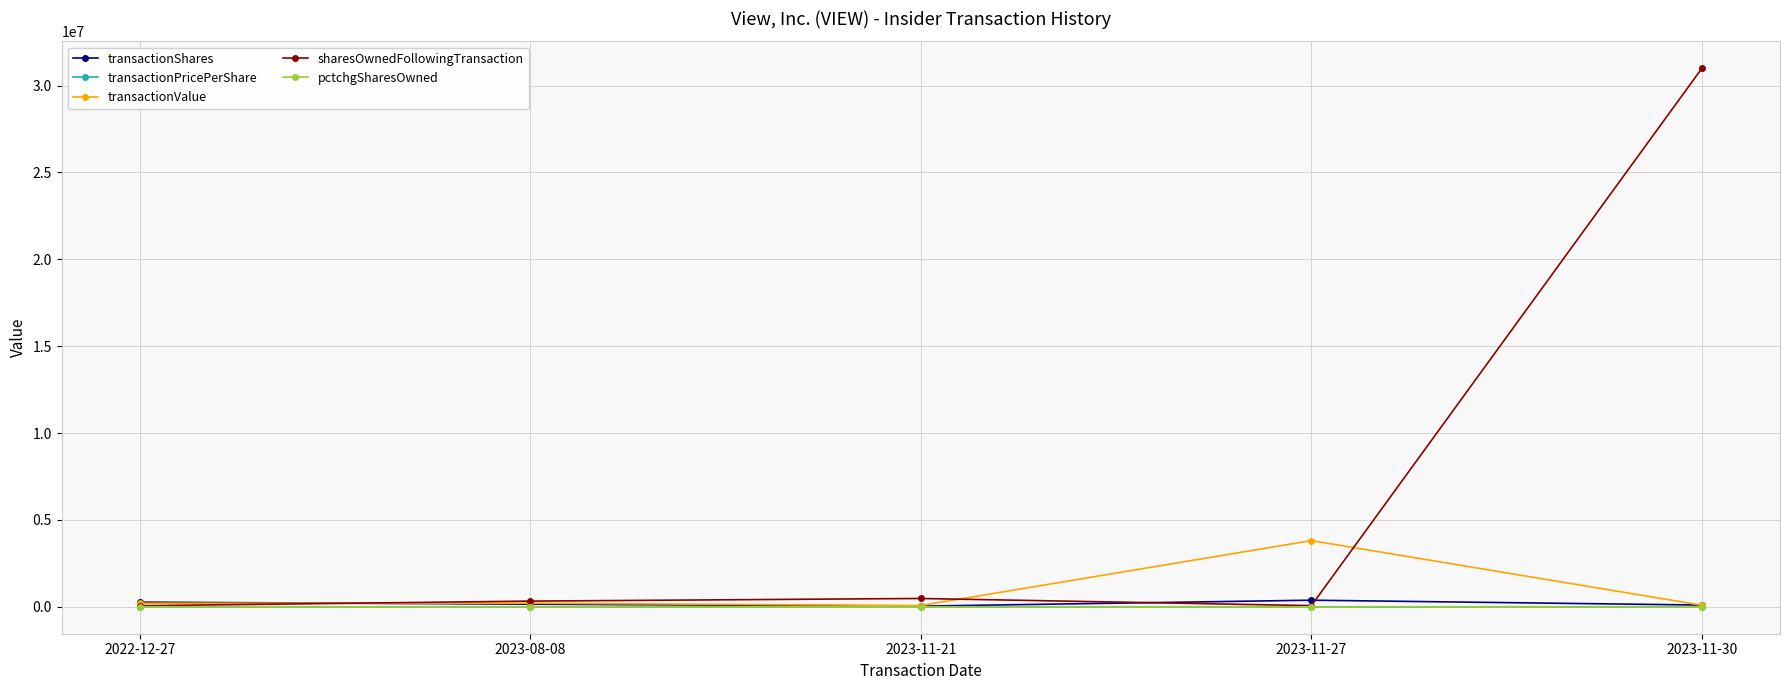

What is the minimum value shown in the chart?

-85.0